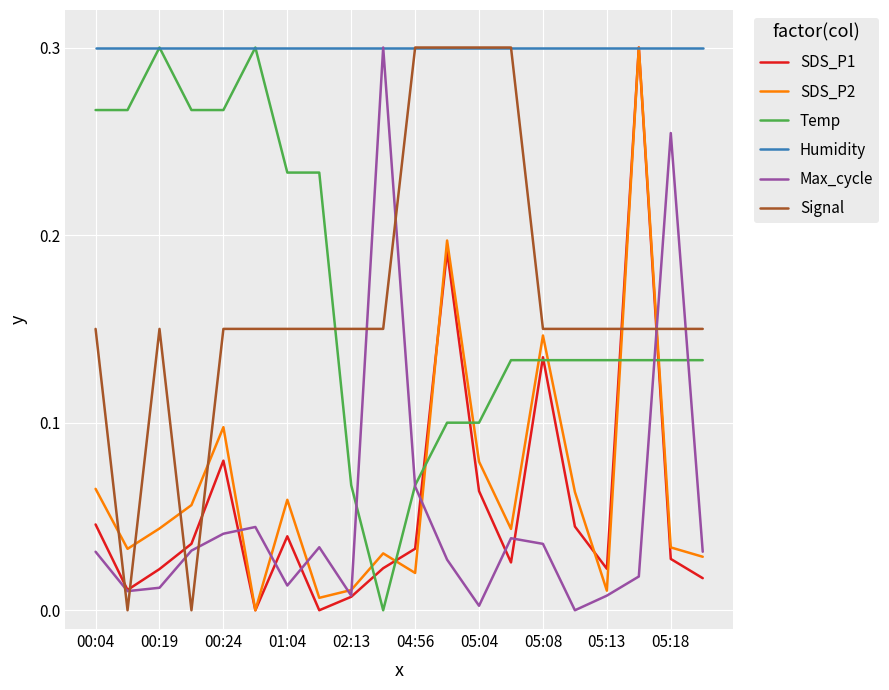

Which series has the largest total across all categories?

Humidity